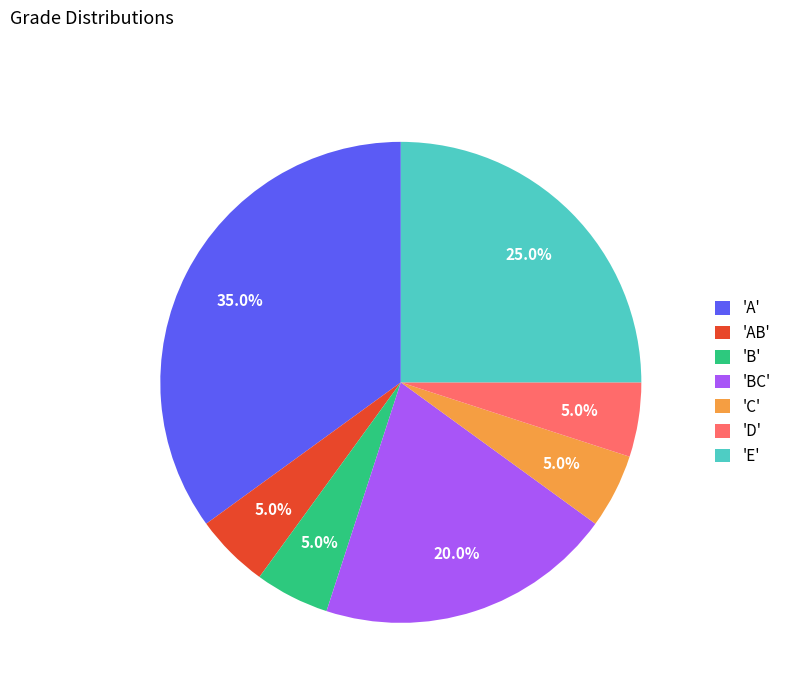

Count the number of slices in the pie.

7